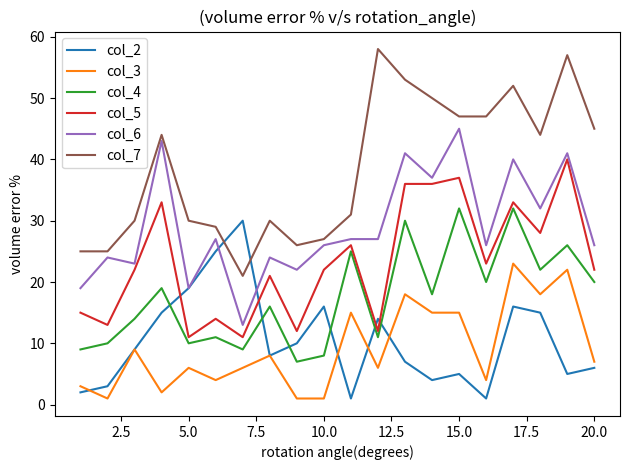

Which series has the widest spread of values?

col_7